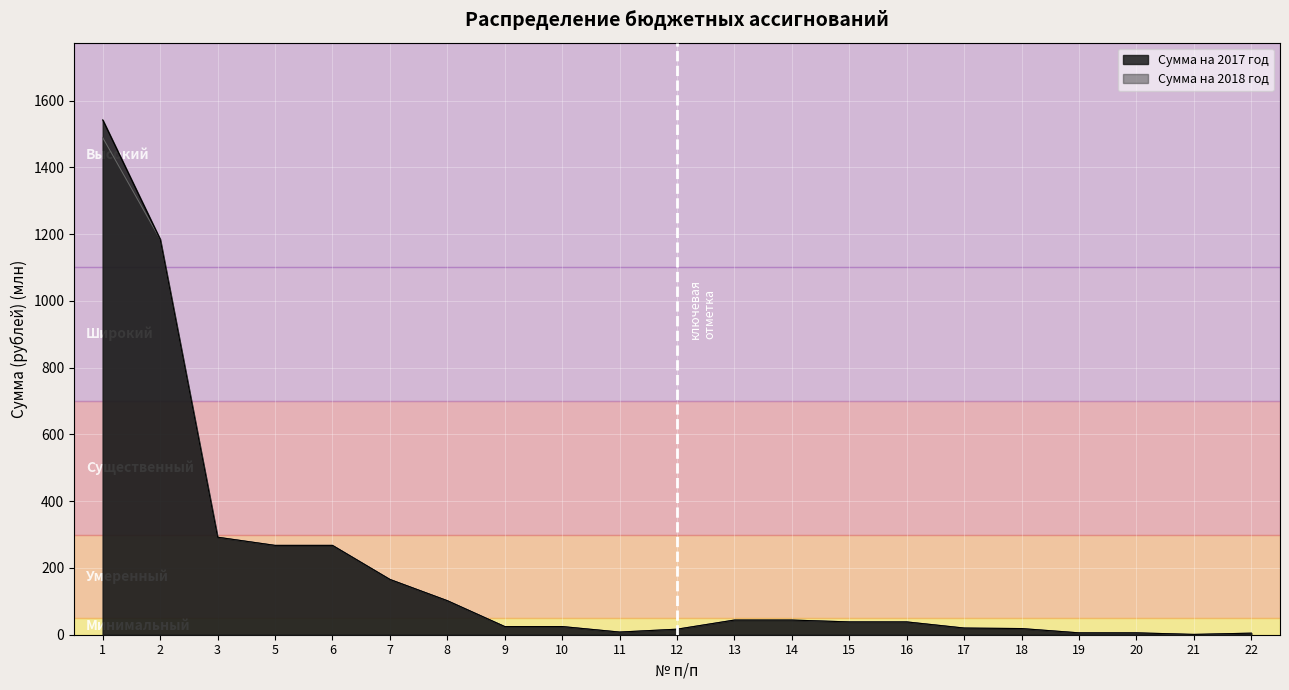

Rank the series by their average value, from highest to lowest.

Сумма на 2017 год, Сумма на 2018 год